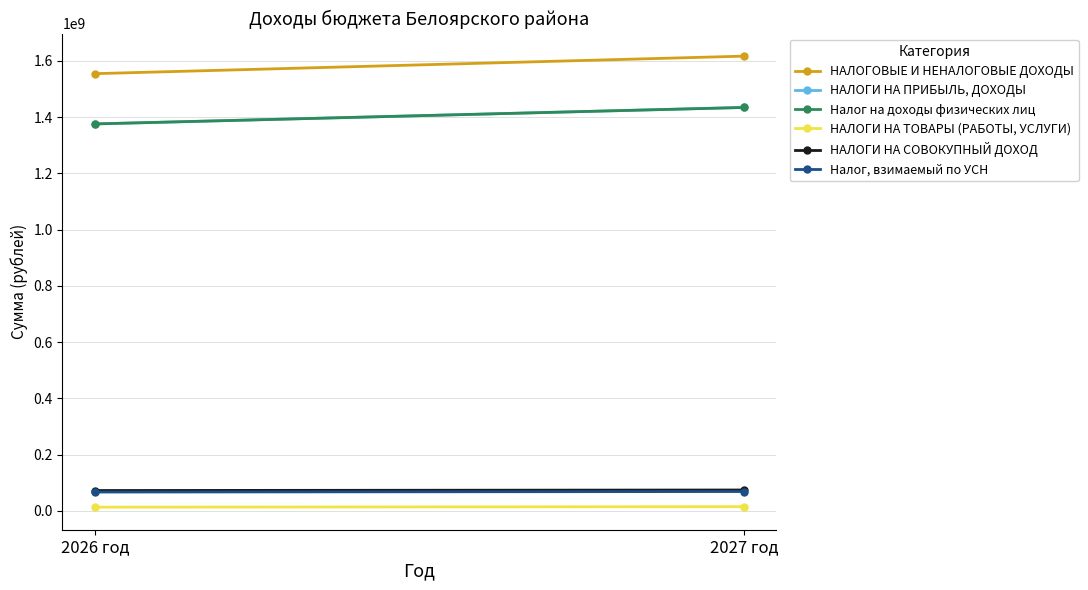

Reading right to left, what are all the values shown in this chart?

НАЛОГОВЫЕ И НЕНАЛОГОВЫЕ ДОХОДЫ: 2027 год=1616817100	2026 год=1554499900
НАЛОГИ НА ПРИБЫЛЬ, ДОХОДЫ: 2027 год=1434350200	2026 год=1375796400
Налог на доходы физических лиц: 2027 год=1434350200	2026 год=1375796400
НАЛОГИ НА ТОВАРЫ (РАБОТЫ, УСЛУГИ): 2027 год=15047300	2026 год=13250900
НАЛОГИ НА СОВОКУПНЫЙ ДОХОД: 2027 год=74301000	2026 год=72465700
Налог, взимаемый по УСН: 2027 год=68840000	2026 год=67058700